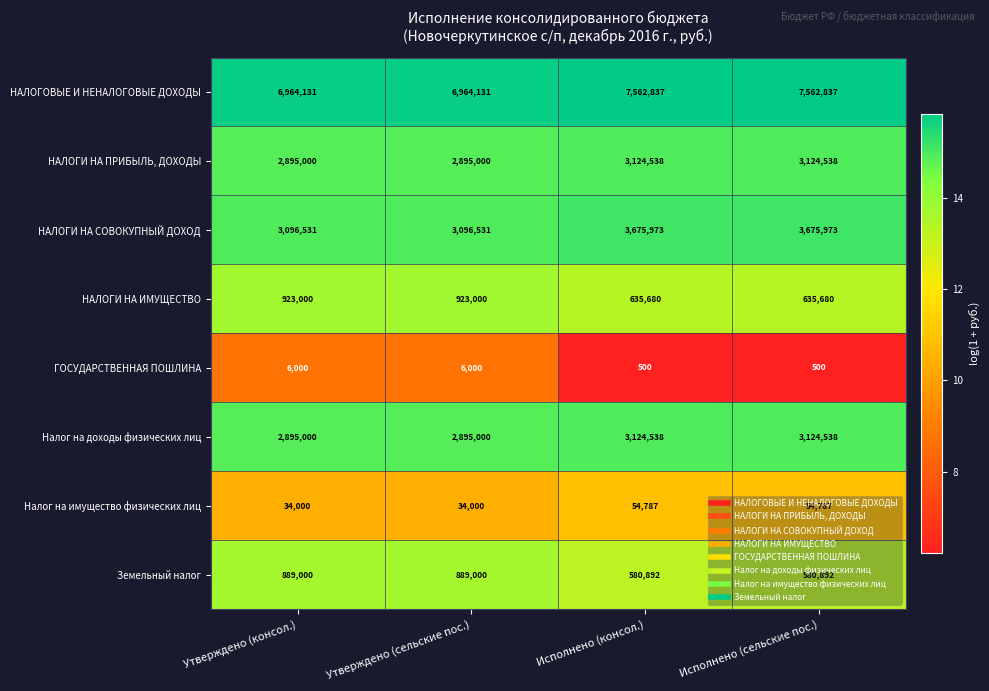

What is the difference between the maximum and minimum values in the НАЛОГИ НА ПРИБЫЛЬ, ДОХОДЫ series?

229538